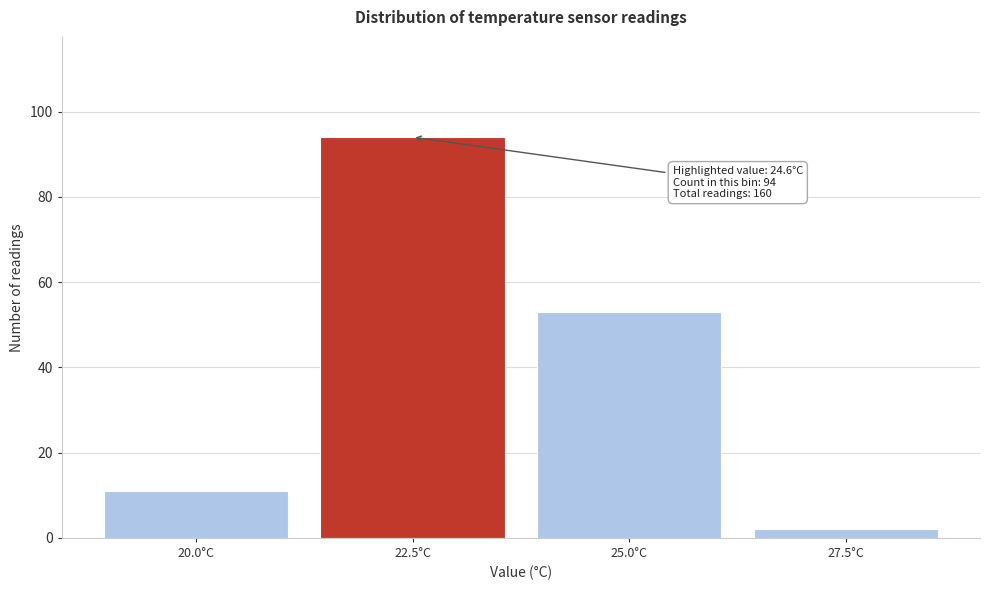

Reading right to left, extract all data points from this chart.

27.5°C=2	25.0°C=53	22.5°C=94	20.0°C=11